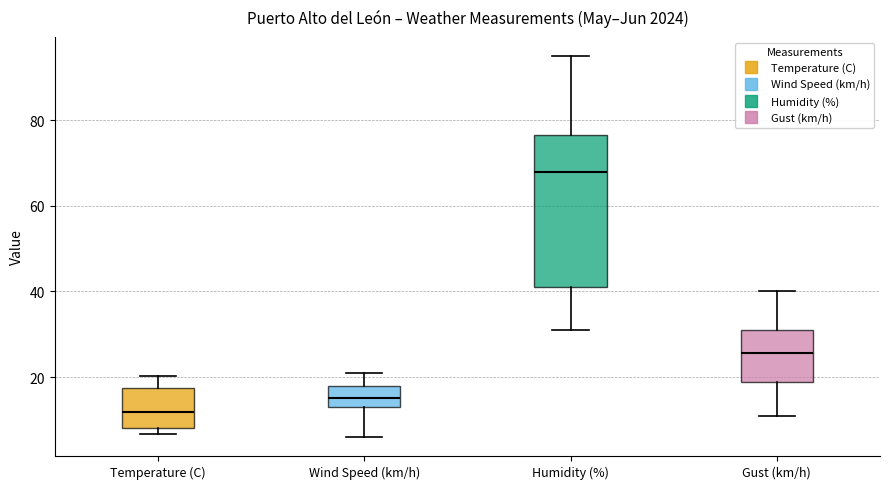

Reading left to right, transcribe this box plot: for each box, give where its median line is, the range the box spans, and where its two whiskers end, as read against the y-axis. The values are not printed on the chart, so give them approximately, as read against the axis.

Temperature (C): median 12, box 8 to 18, whiskers 6 to 20
Wind Speed (km/h): median 16, box 14 to 18, whiskers 6 to 22
Humidity (%): median 68, box 42 to 76, whiskers 32 to 96
Gust (km/h): median 26, box 18 to 32, whiskers 12 to 40